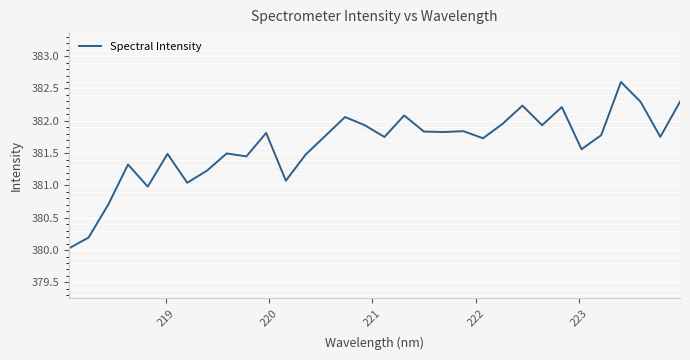

How many values are below 381?

4